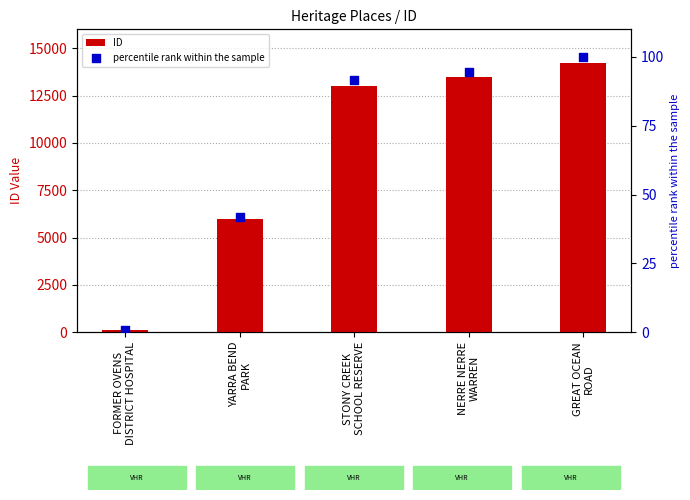

Which series has the largest total across all categories?

ID